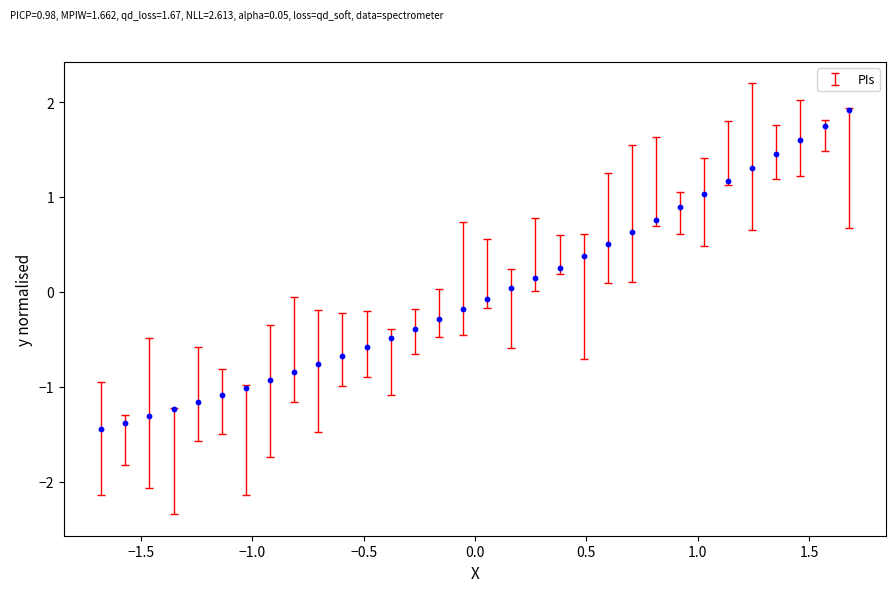

What is the range of X values (max minus min)?

3.4